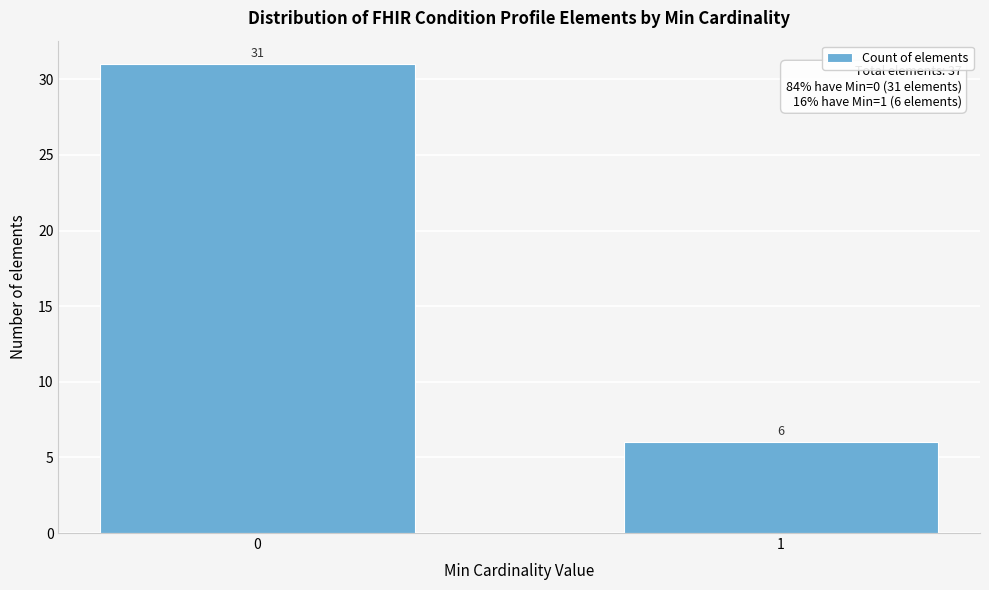

Reading left to right, transcribe all the data shown in this chart.

31	6